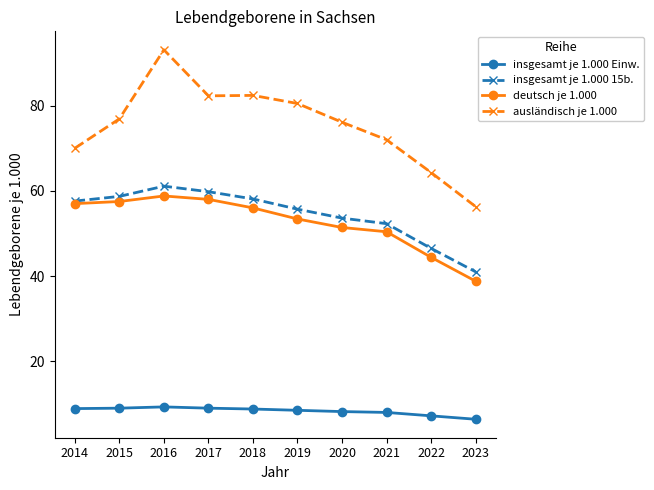

True or false: insgesamt je 1.000 15b. and insgesamt je 1.000 Einw. cross at least once.

False